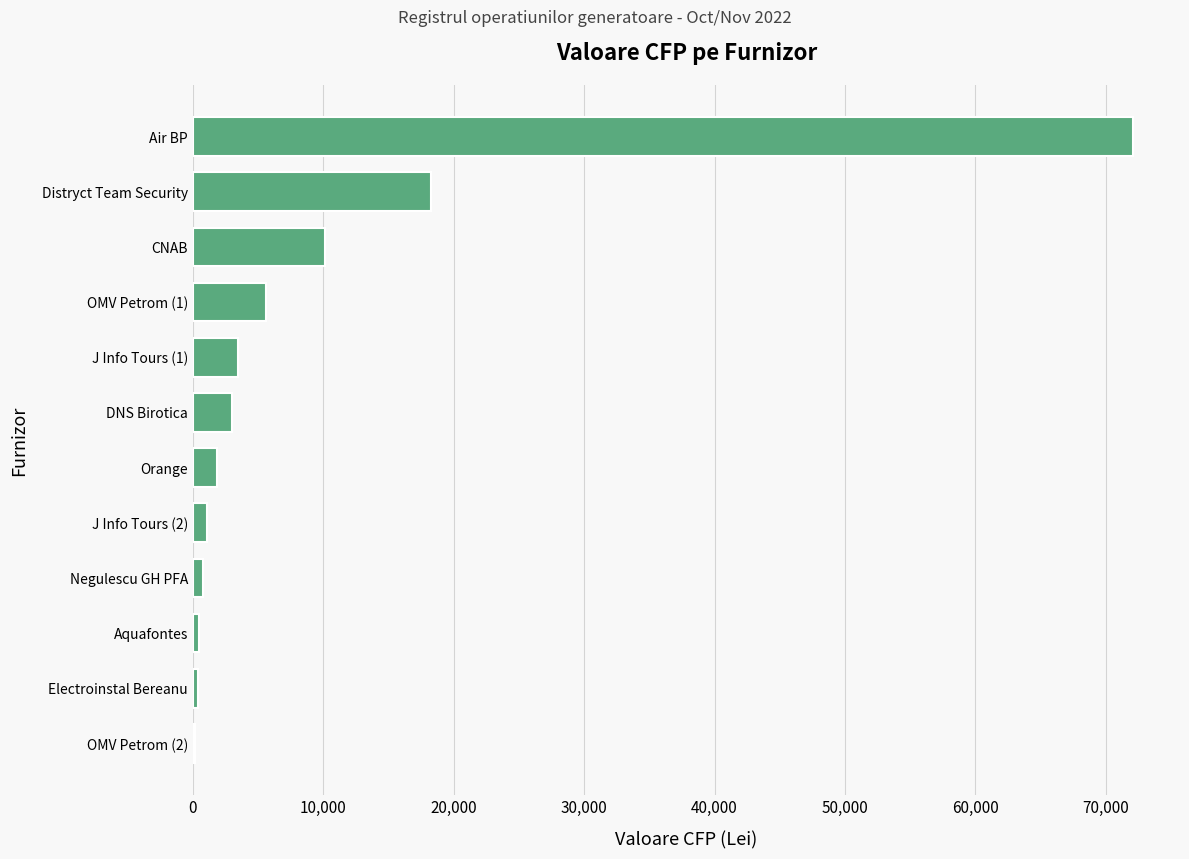

What is the sum of all values?

117438.5